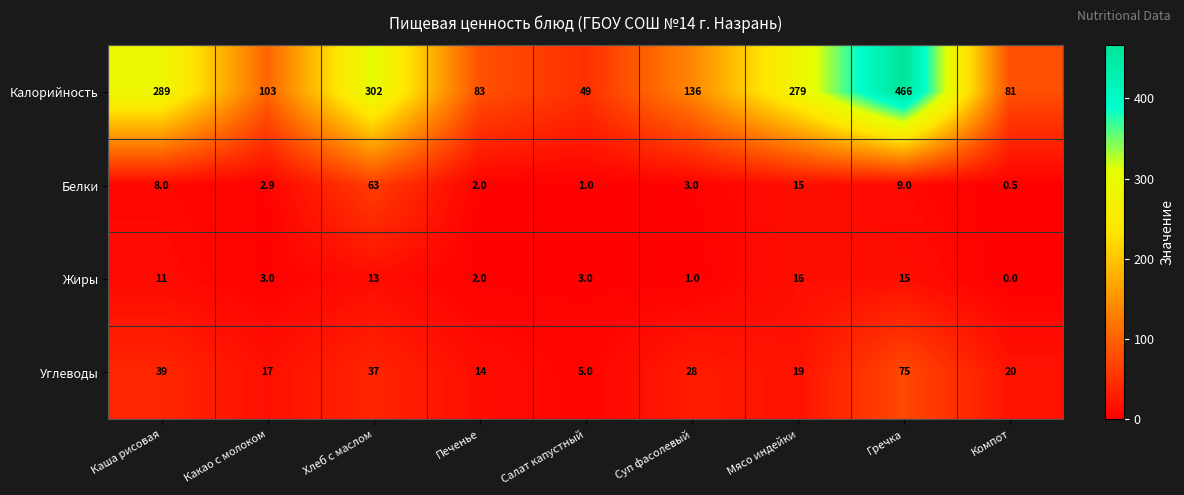

Which series has the largest total across all categories?

Калорийность